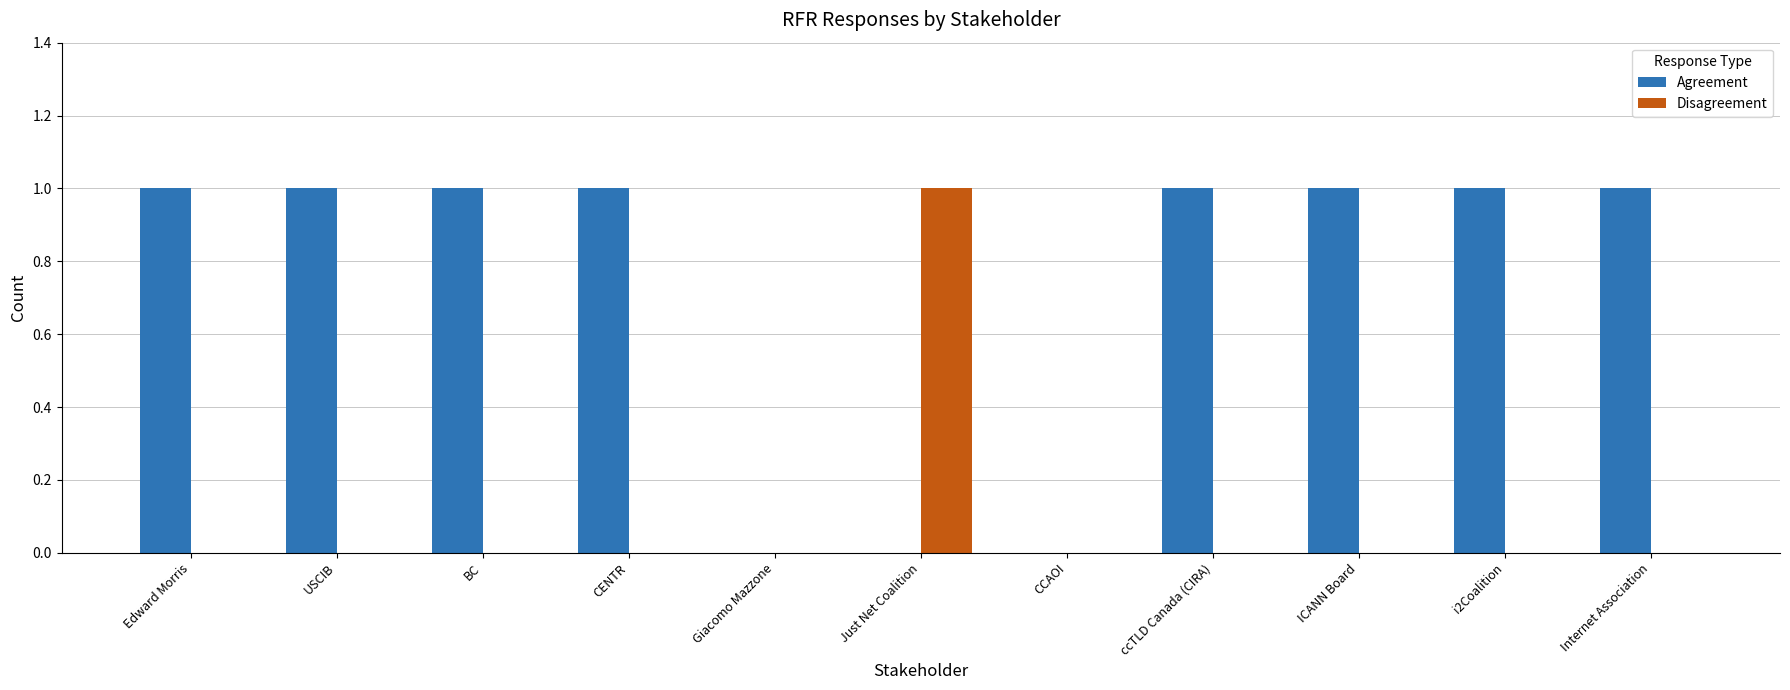

Which series has the largest total across all categories?

Agreement